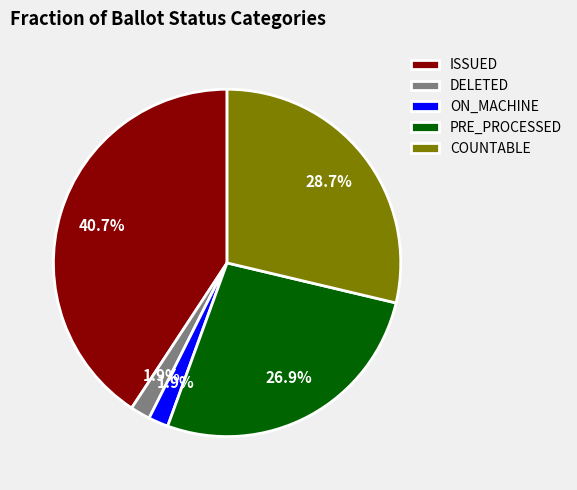

Does DELETED account for over 50% of the chart?

No